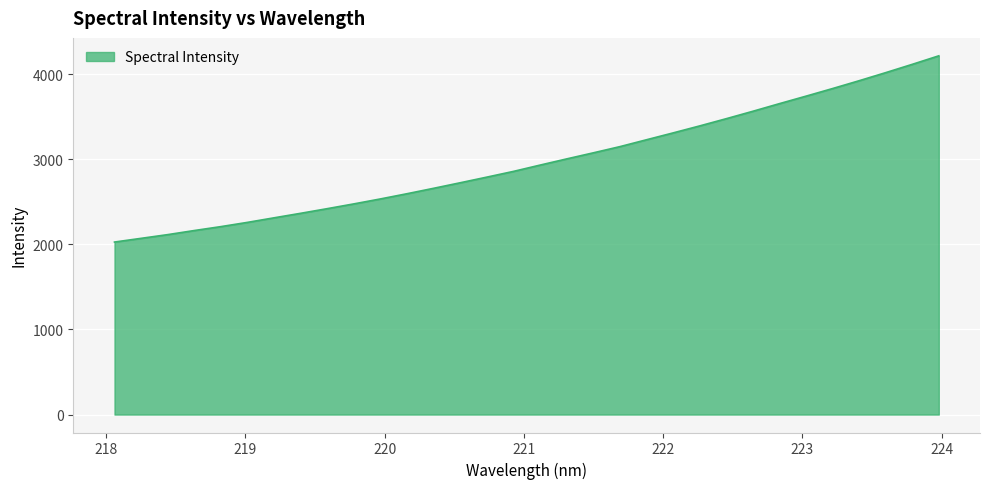

What is the greatest value displayed?

4216.9